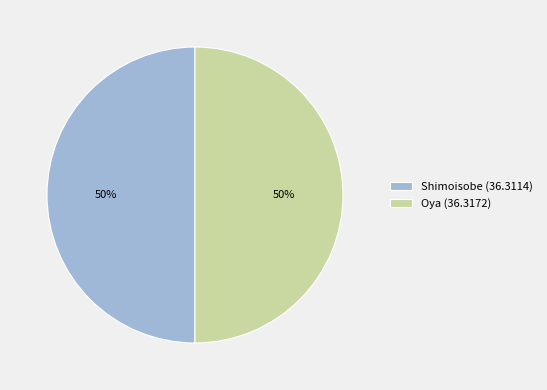

How many segments does this pie chart have?

2